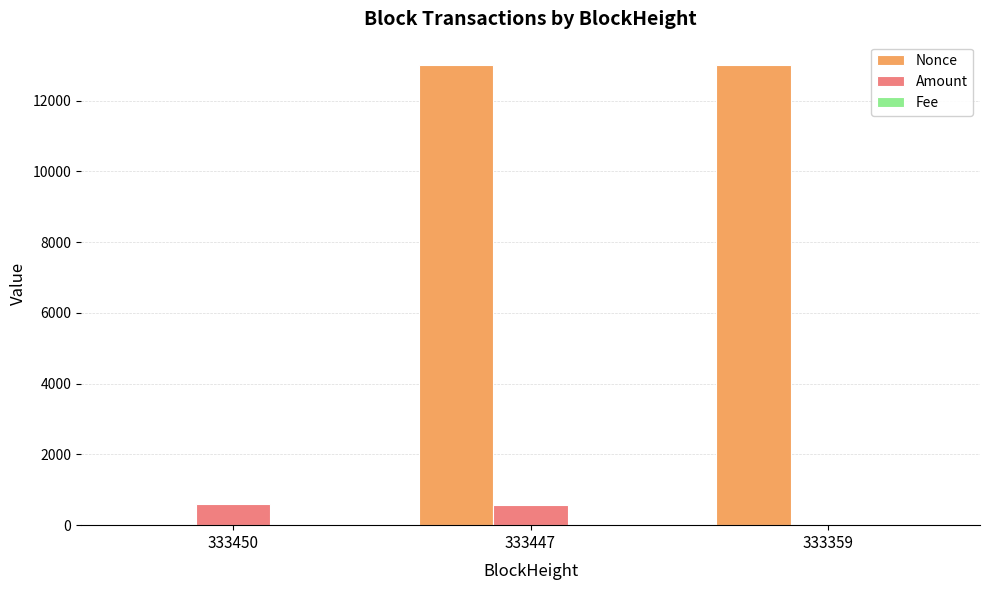

What is the sum of all Amount values?

1173.6